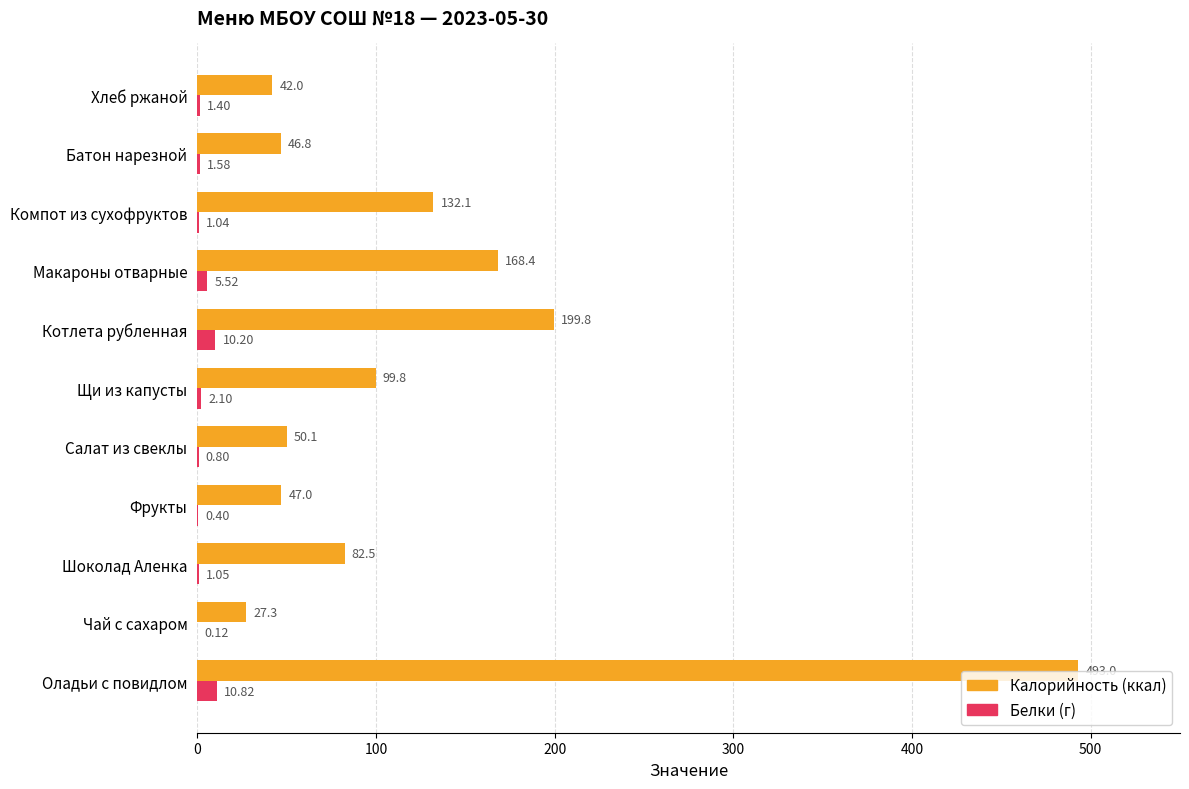

Count the number of data series in this chart.

2